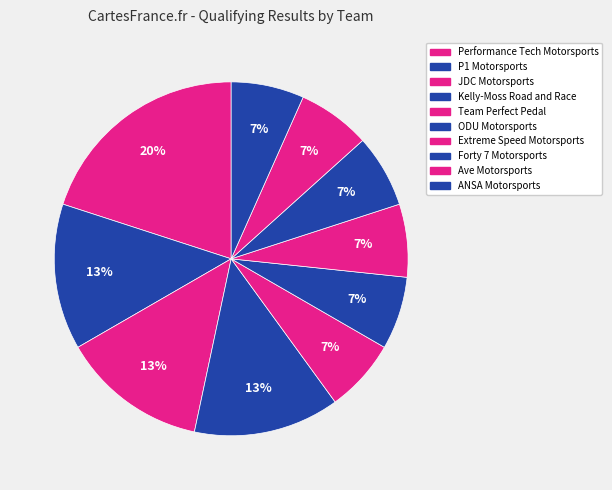

What percentage do Ave Motorsports and Extreme Speed Motorsports together represent?

13.3%